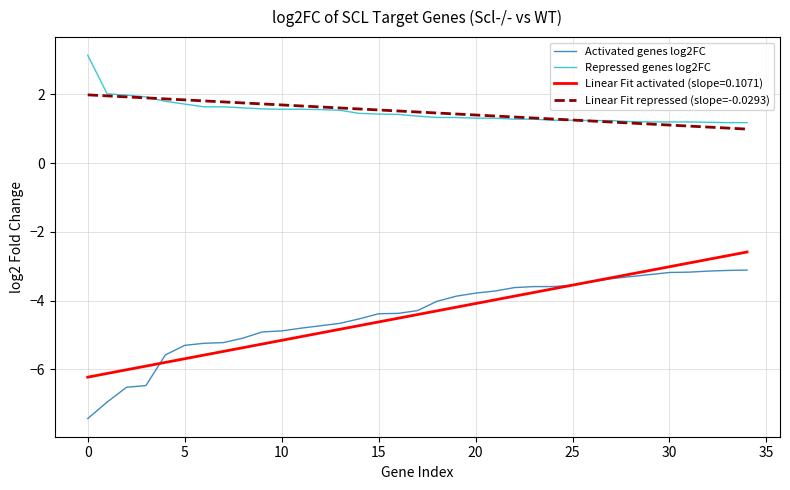

List the series in order of their peak value, highest first.

Repressed genes log2FC, Linear Fit repressed (slope=-0.0293), Linear Fit activated (slope=0.1071), Activated genes log2FC